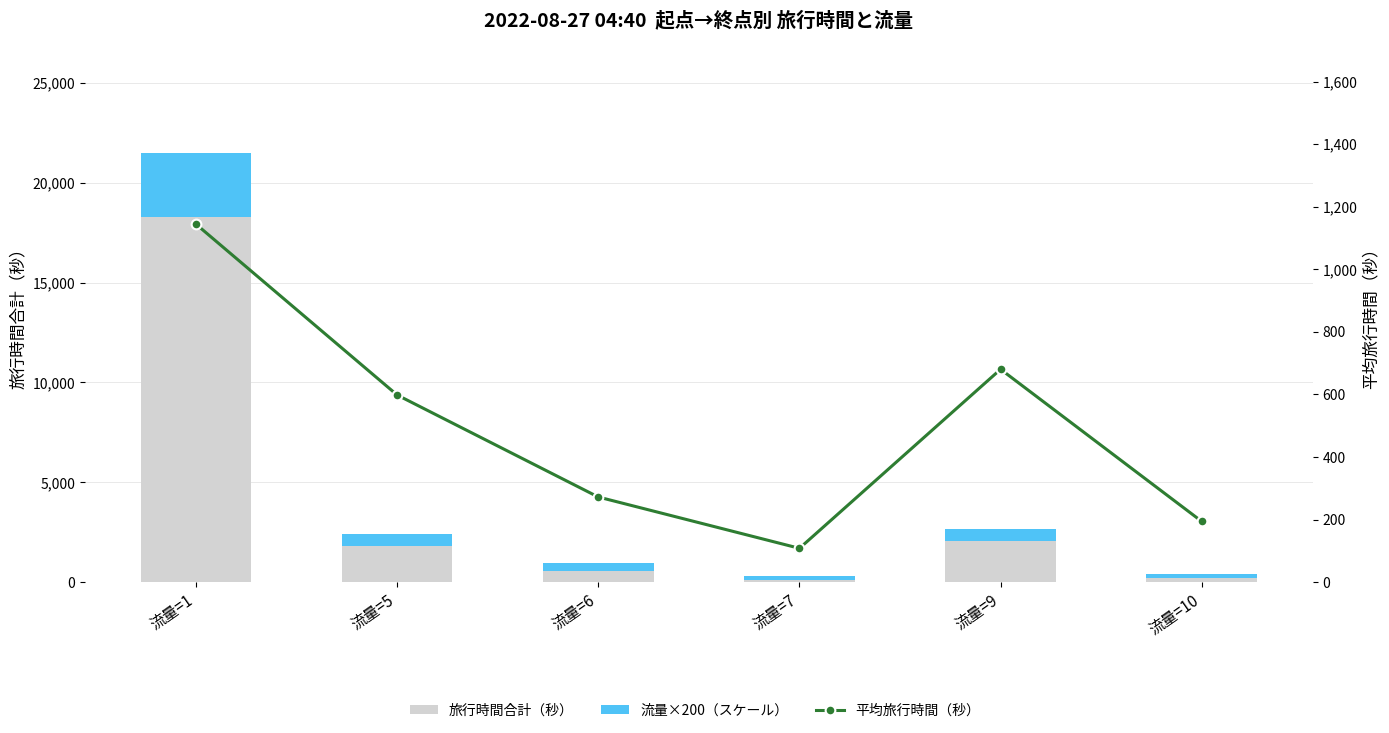

What is the minimum value for 流量×200（スケール）?

200.0